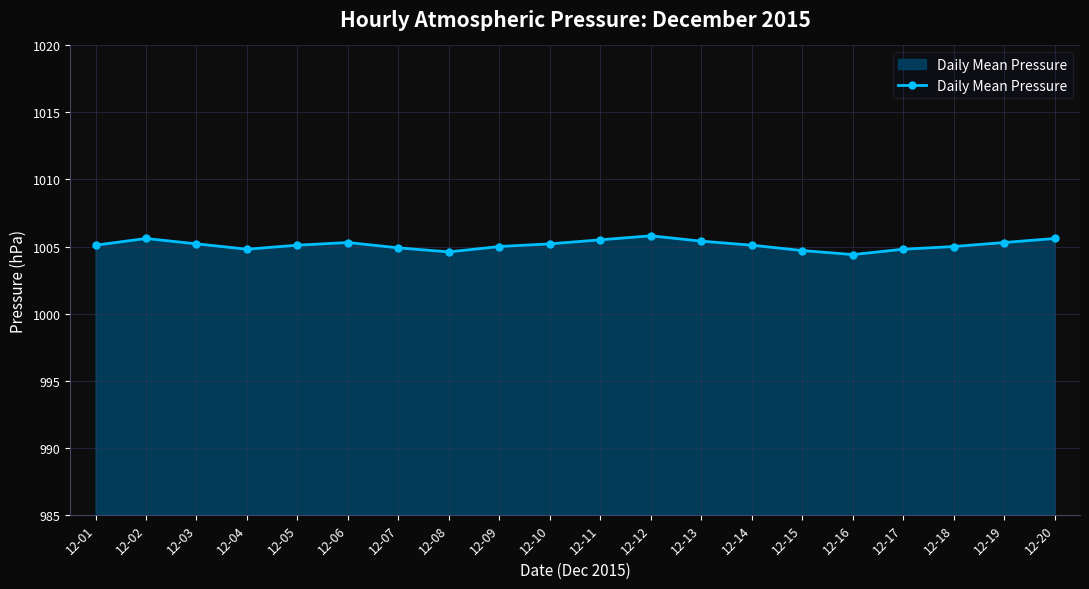

The value at 12-07 is 1004.9. True or false?

True